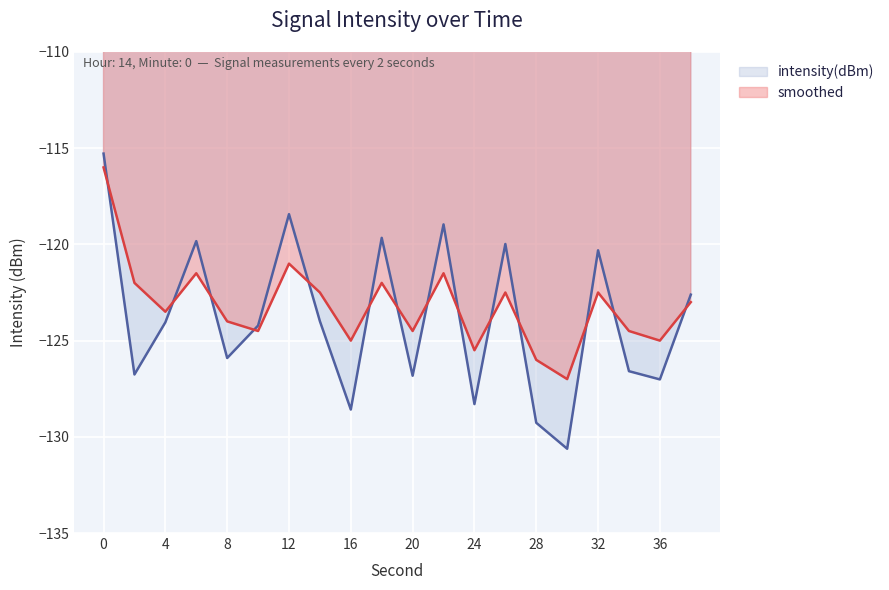

True or false: intensity(dBm) has a value of -130.6 at 30.

True